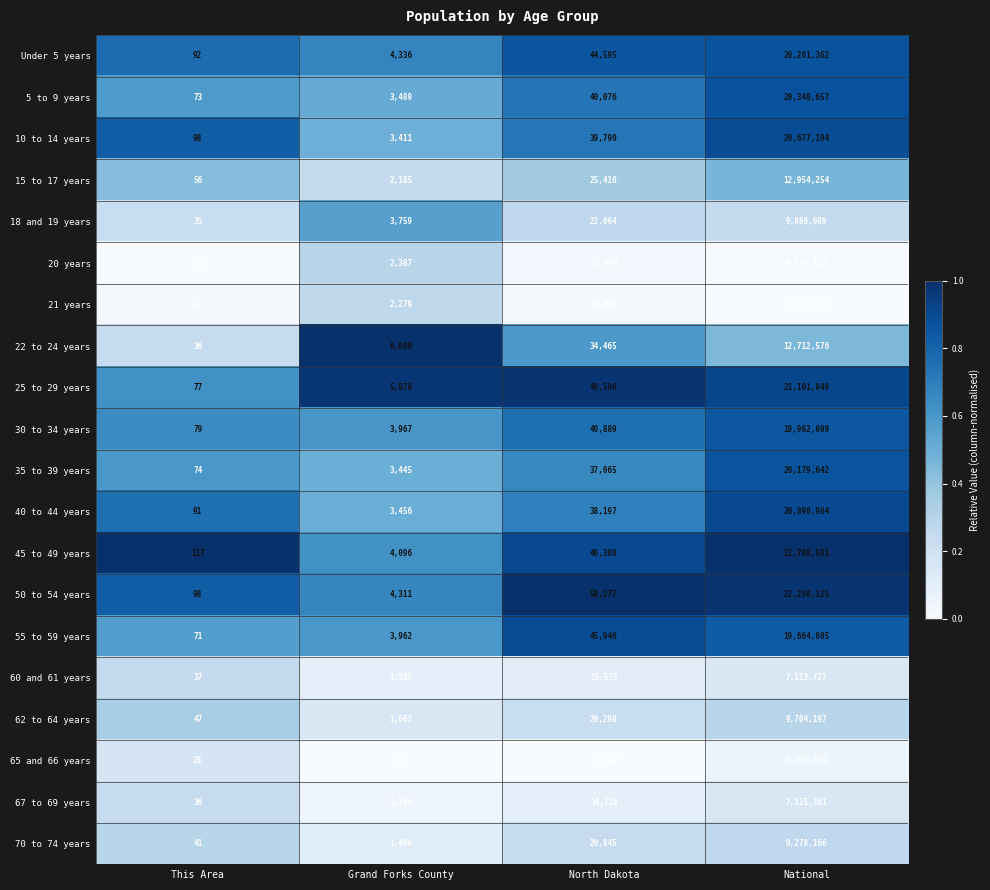

What is the difference between the maximum and minimum values in the 50 to 54 years series?

22298027